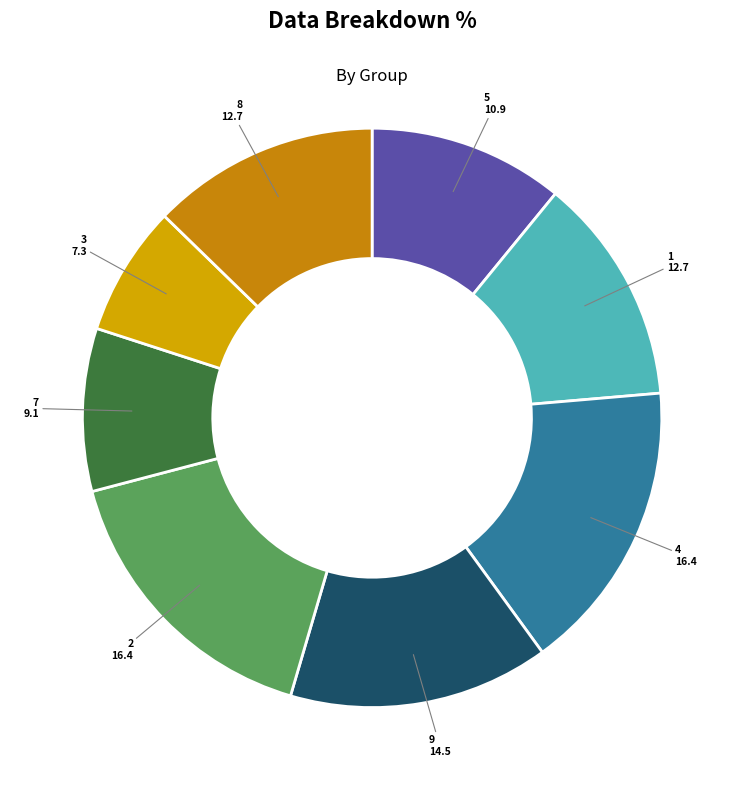

What is the ratio of the value at 4 to the value at 1?

1.3